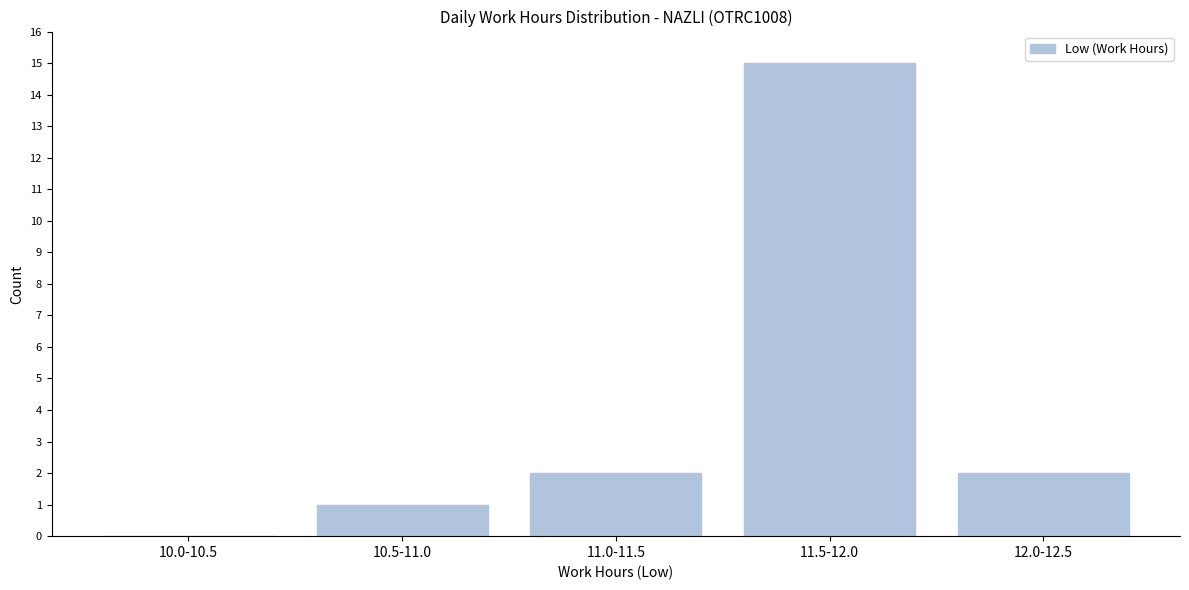

Reading left to right, extract all data points from this chart.

10.0-10.5=0	10.5-11.0=1	11.0-11.5=2	11.5-12.0=15	12.0-12.5=2